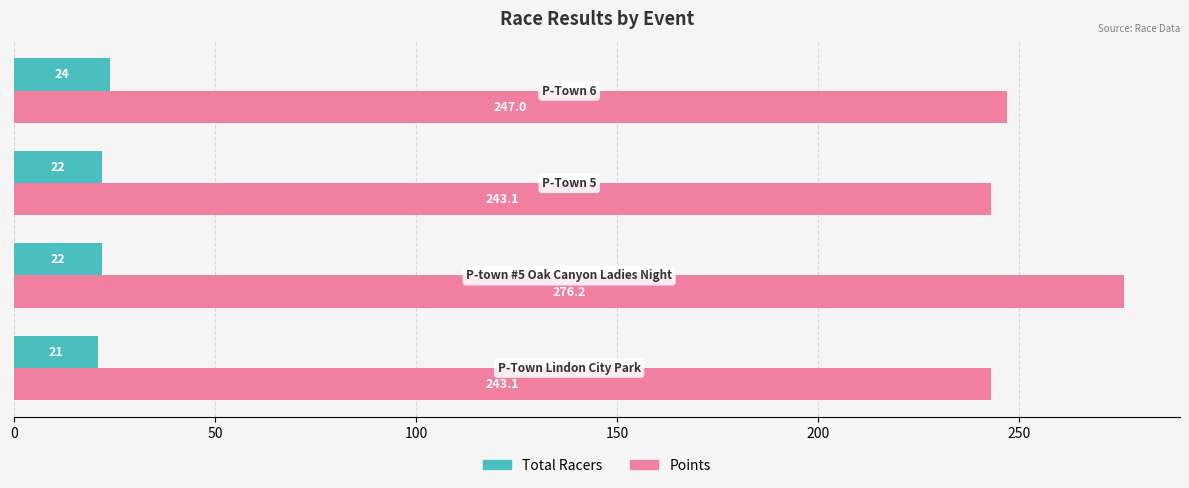

Which series has the widest spread of values?

Points